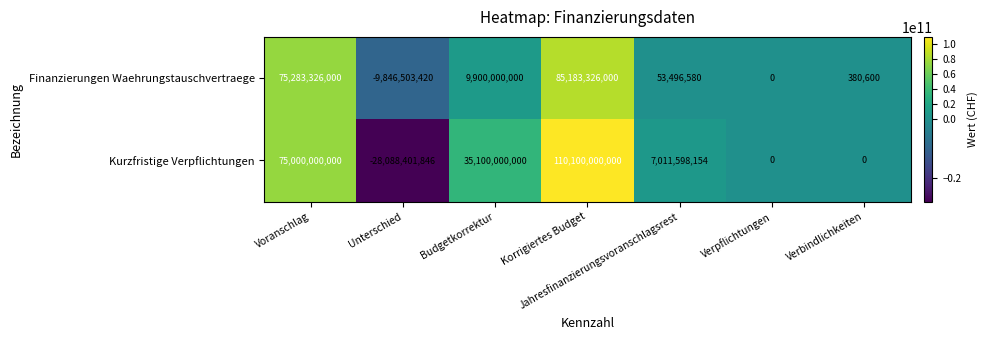

At Korrigiertes Budget, list the series in order from largest to smallest.

Kurzfristige Verpflichtungen, Finanzierungen Waehrungstauschvertraege